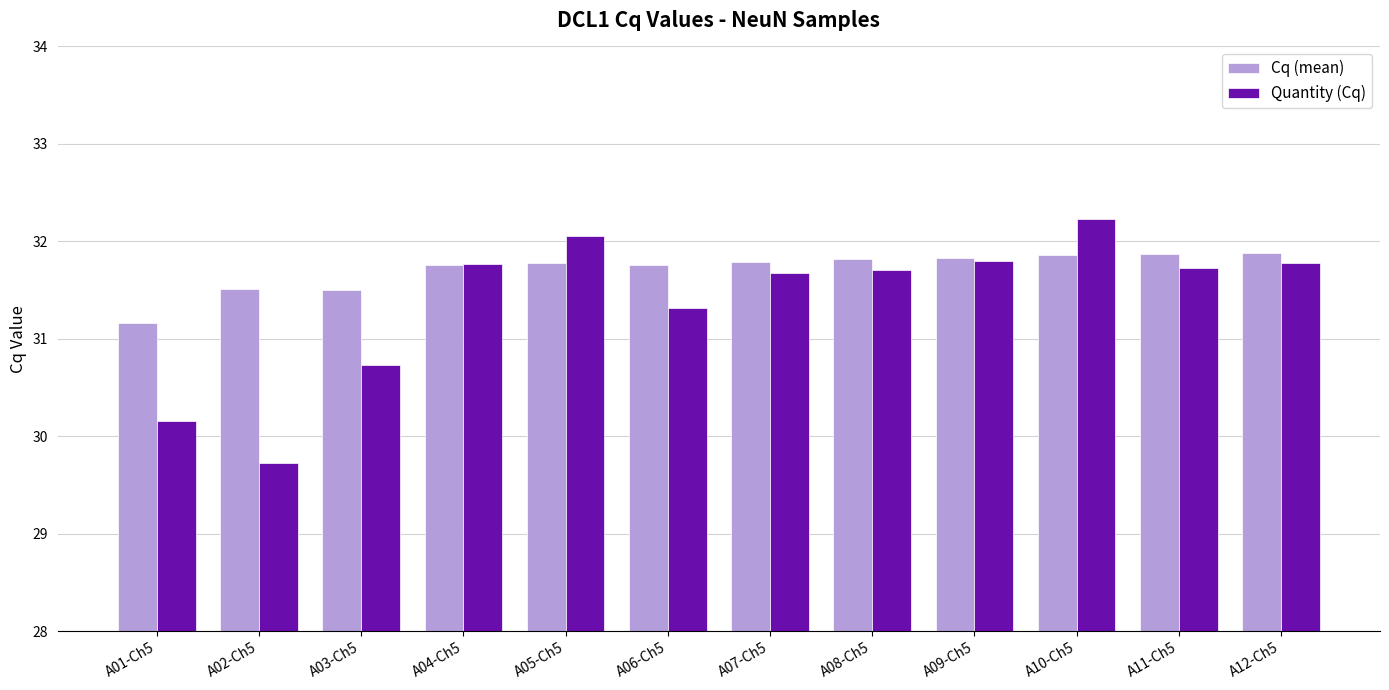

What is the value of the Quantity (Cq) bar at the 12th from the left?

31.8